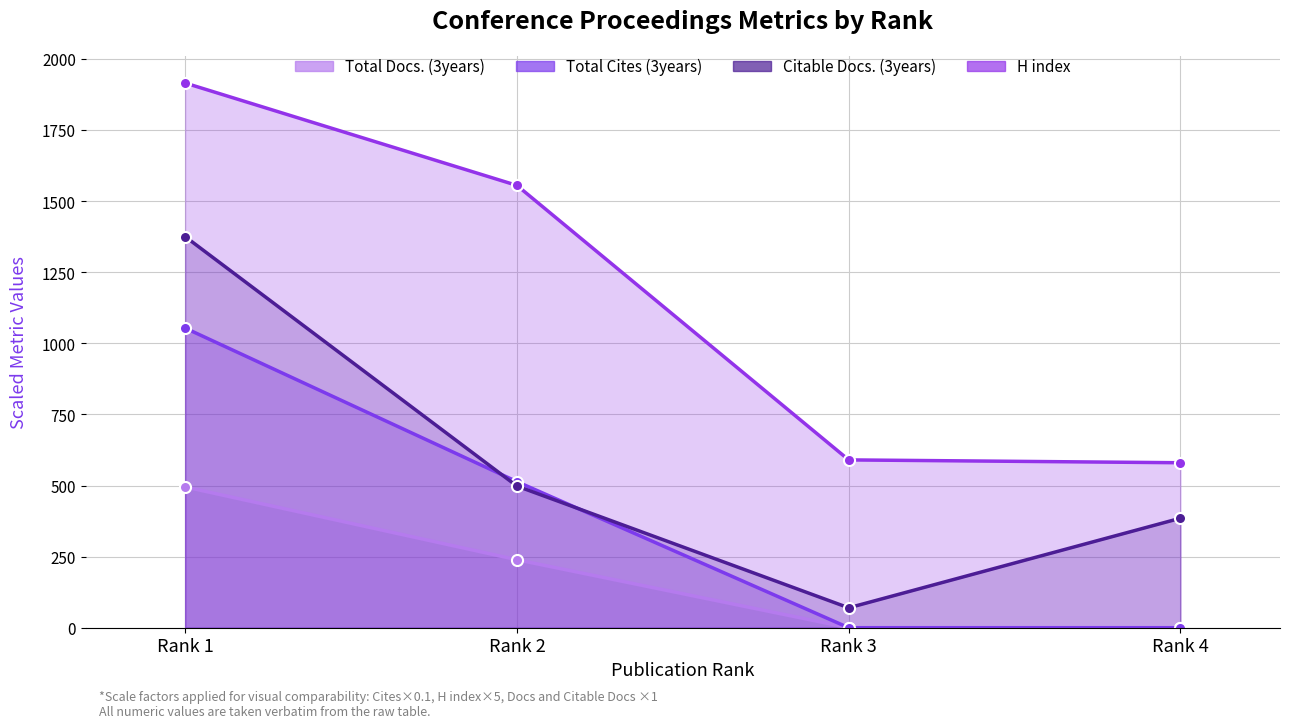

List the series in order of their overall mean, highest first.

H index, Citable Docs. (3years), Total Cites (3years), Total Docs. (3years)